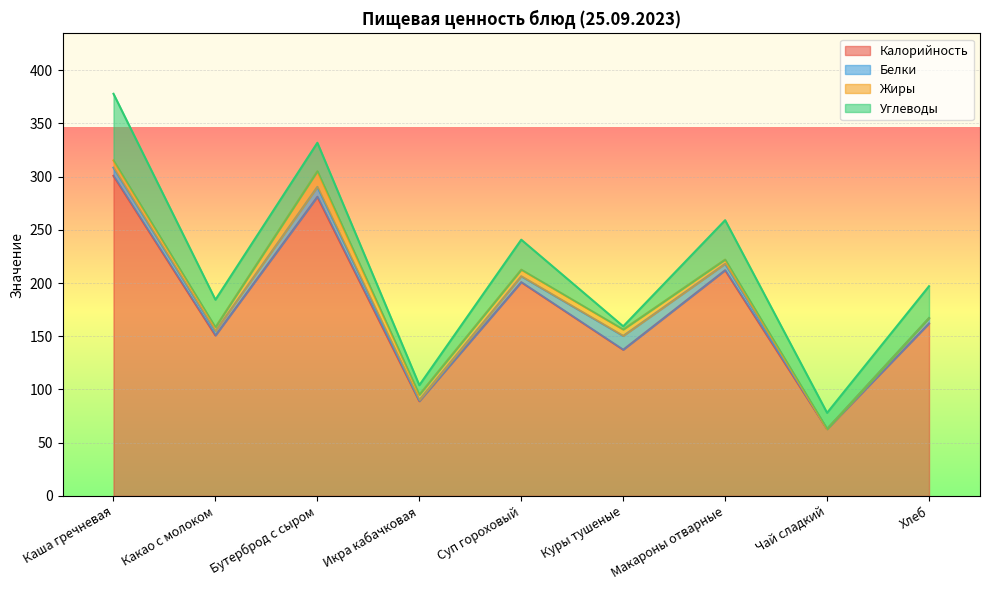

List the series in order of their peak value, lowest first.

Белки, Жиры, Углеводы, Калорийность